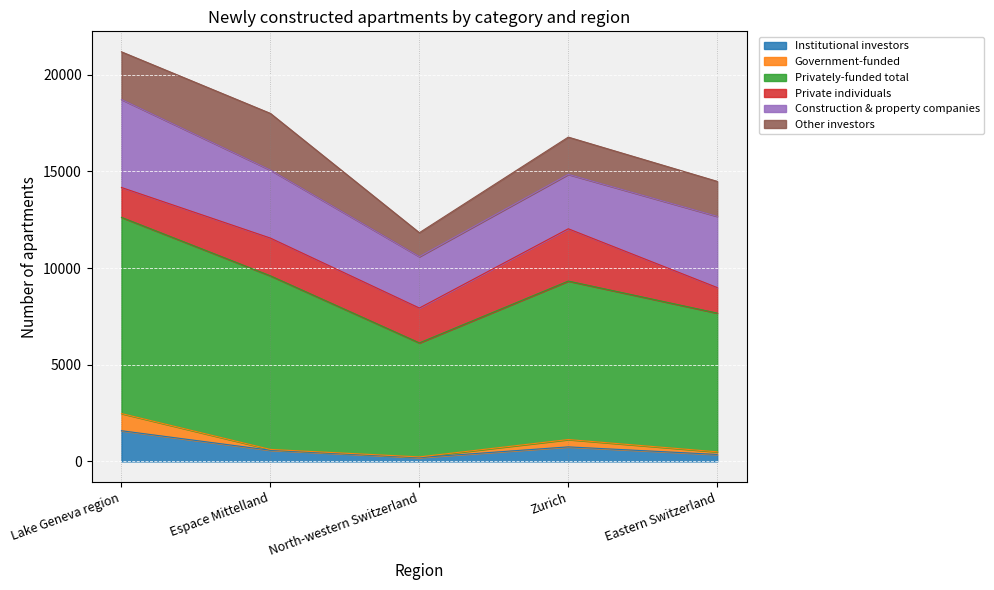

The value of Government-funded at Eastern Switzerland is 794. True or false?

False